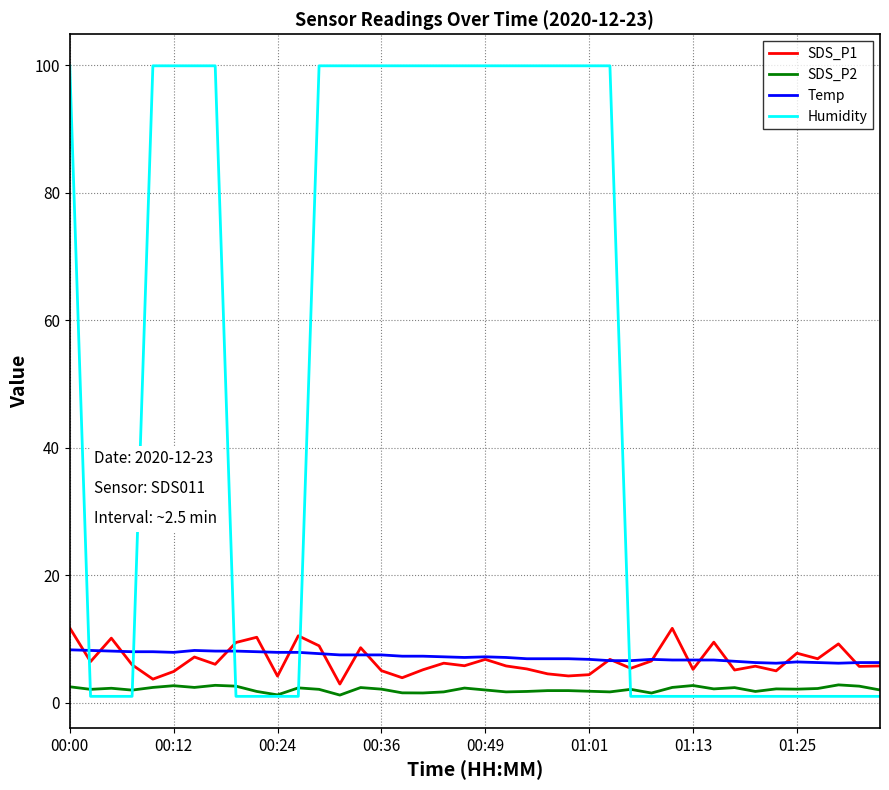

True or false: Temp and SDS_P2 intersect in this chart.

False